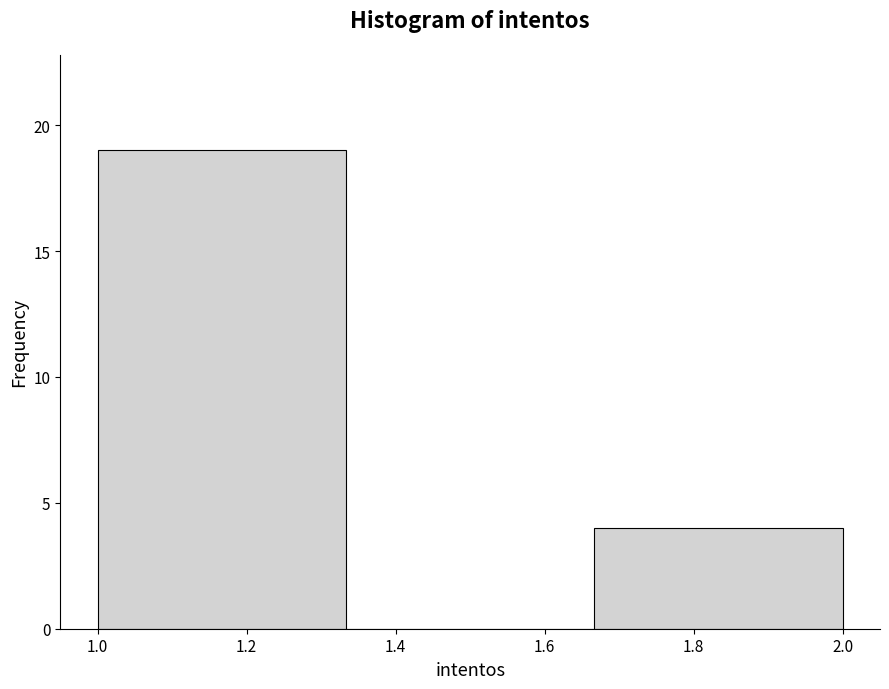

What is the height of the bar covering 1.66 to 2.00 on the x-axis? Neither the bar edges nor the heights are printed on the chart, so give them approximately, as read against the axes.

4